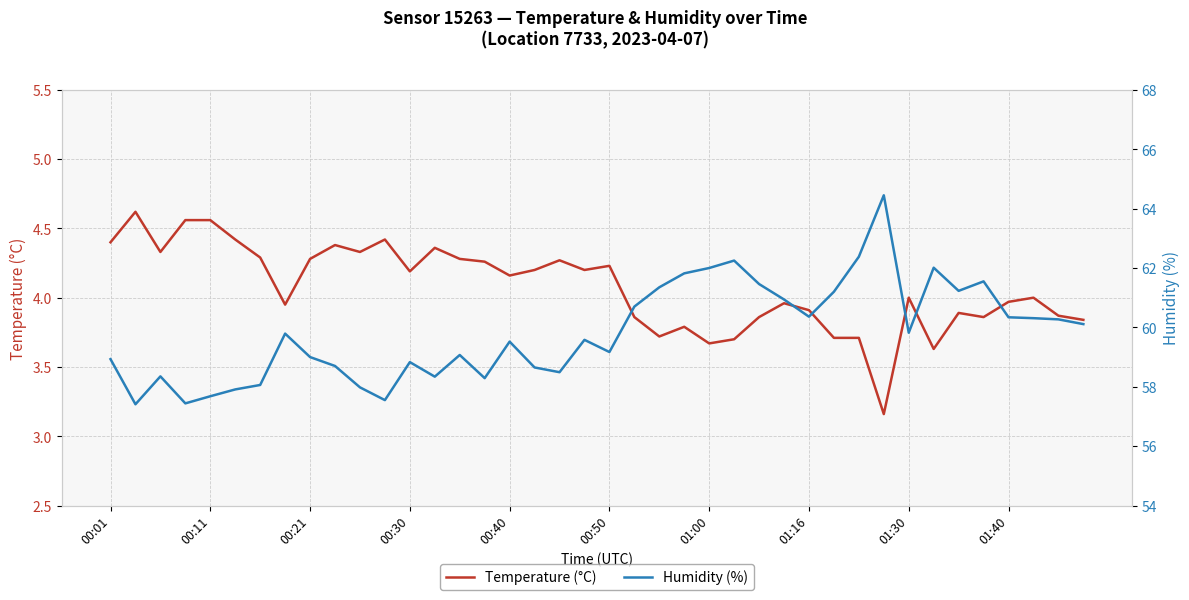

At how many categories does at least one series exceed 48?

40